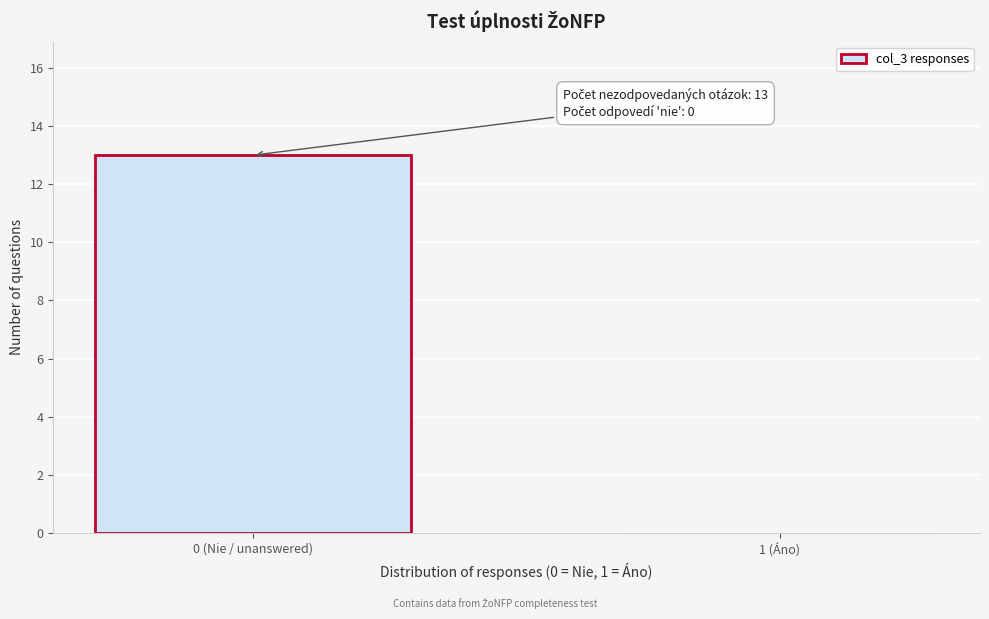

Reading right to left, what are all the values shown in this chart?

1 (Áno)=0	0 (Nie / unanswered)=13